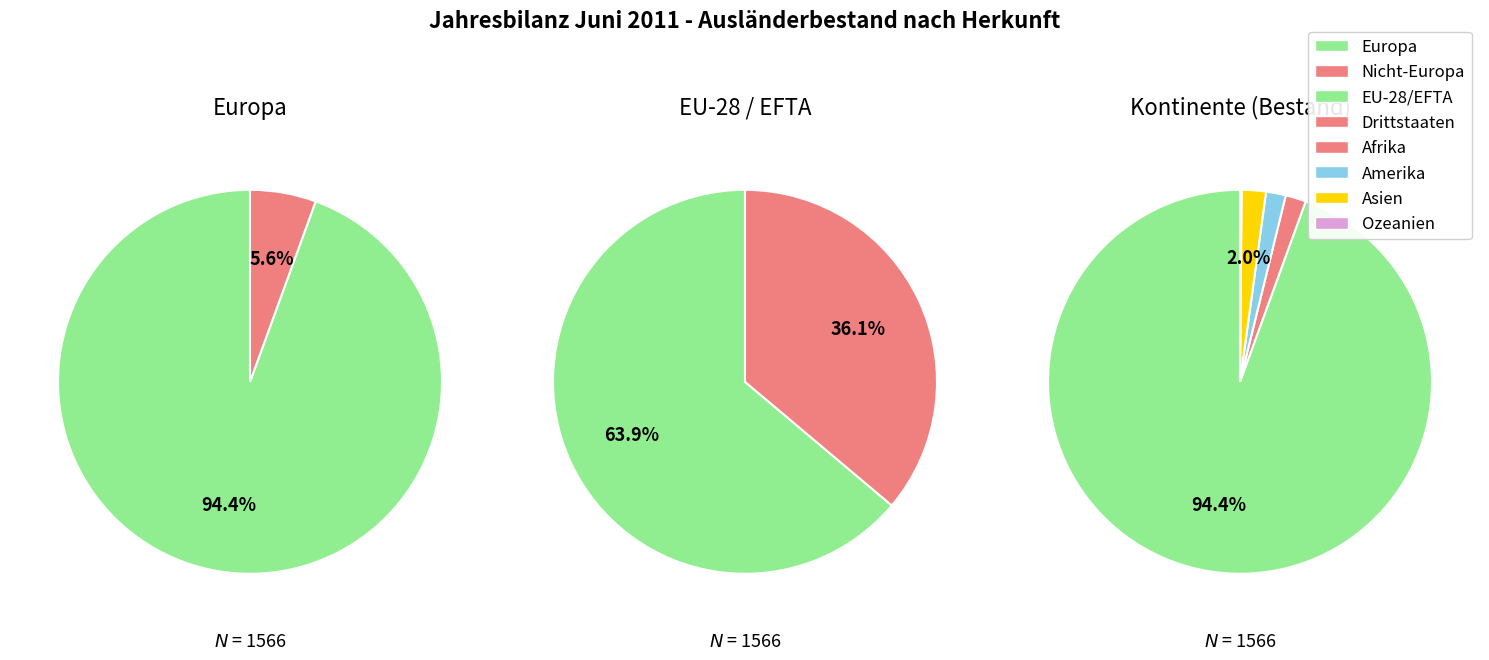

To the nearest percent, what is the average slice percentage?

50%